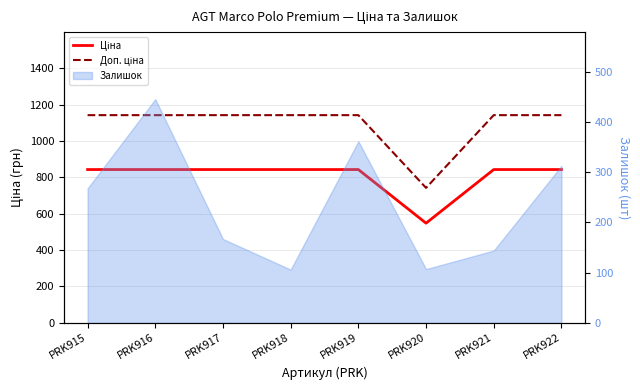

Reading right to left, what are all the values shown in this chart?

Ціна: 842.8	842.8	547.8	842.8	842.8	842.8	842.8	842.8
Доп. ціна: 1142.1	1142.1	742.0	1142.1	1142.1	1142.1	1142.1	1142.1